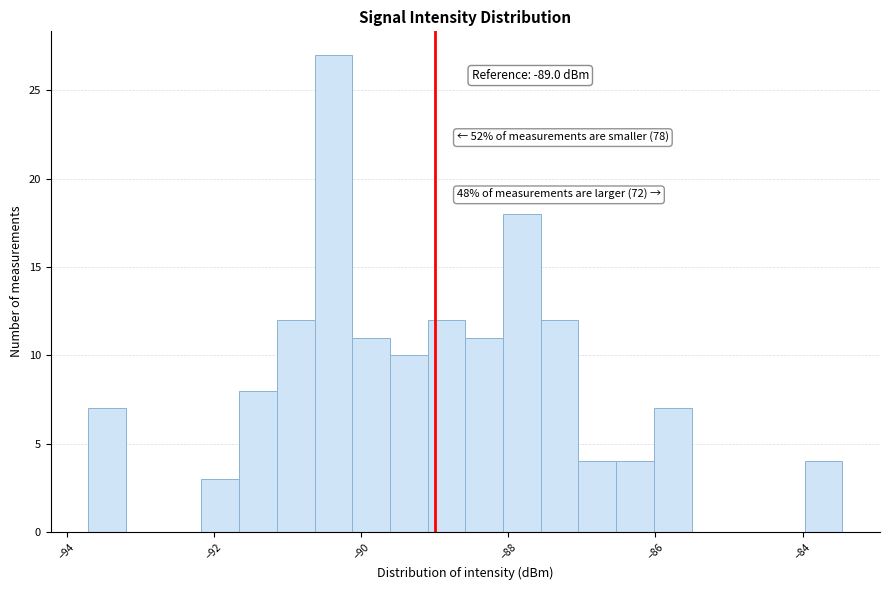

Read against the x-axis, roughly where is the centre of the tallest bar?

-90.4